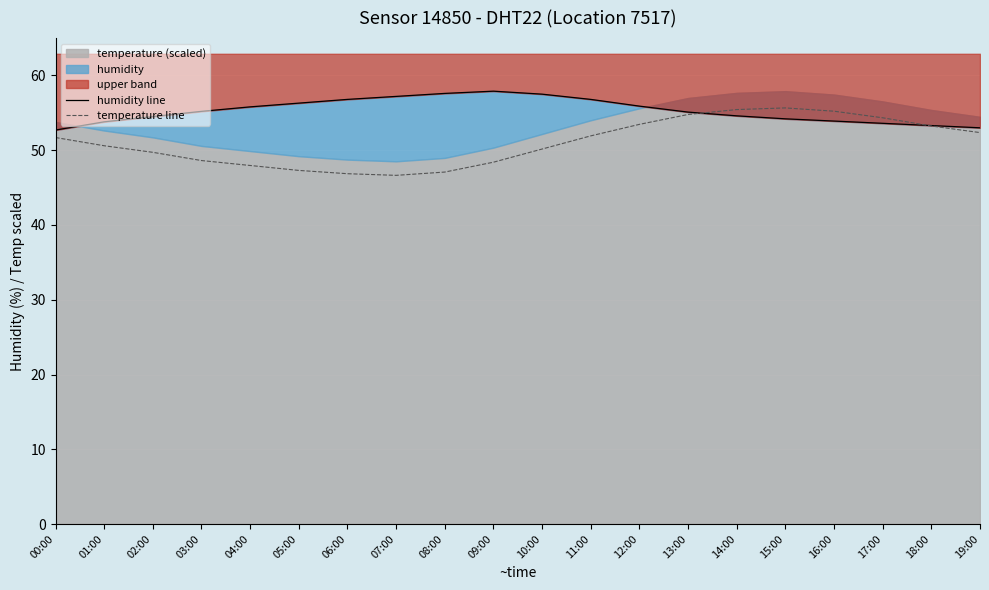

After their last crossing, which series has the higher values: humidity line or temperature line?

humidity line